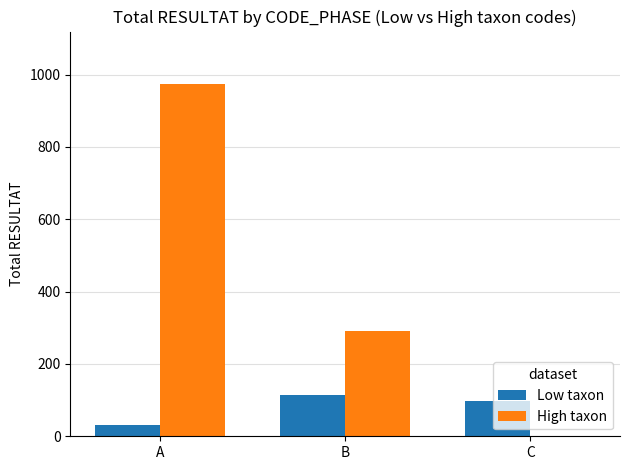

How many High taxon values are between 0 and 973?

3